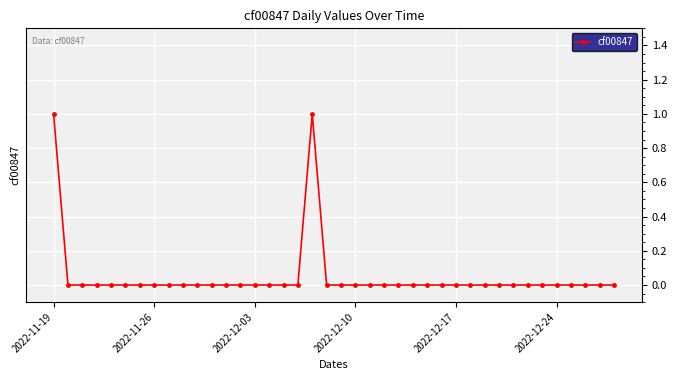

True or false: the data has more than 0 interior local peaks.

True